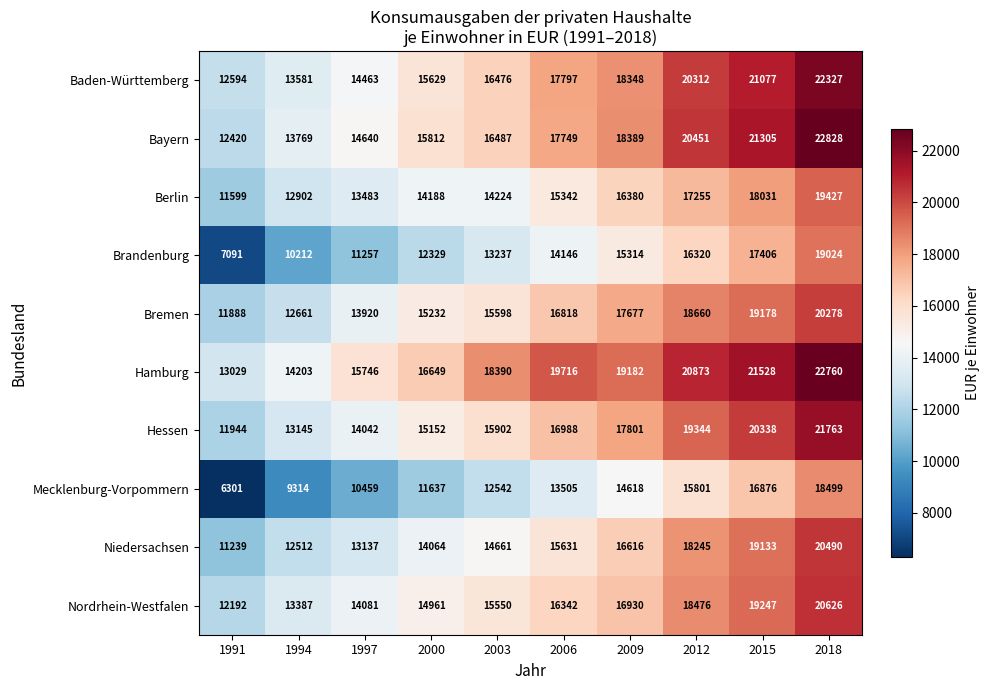

At which label is Mecklenburg-Vorpommern closest to 12400?

2003